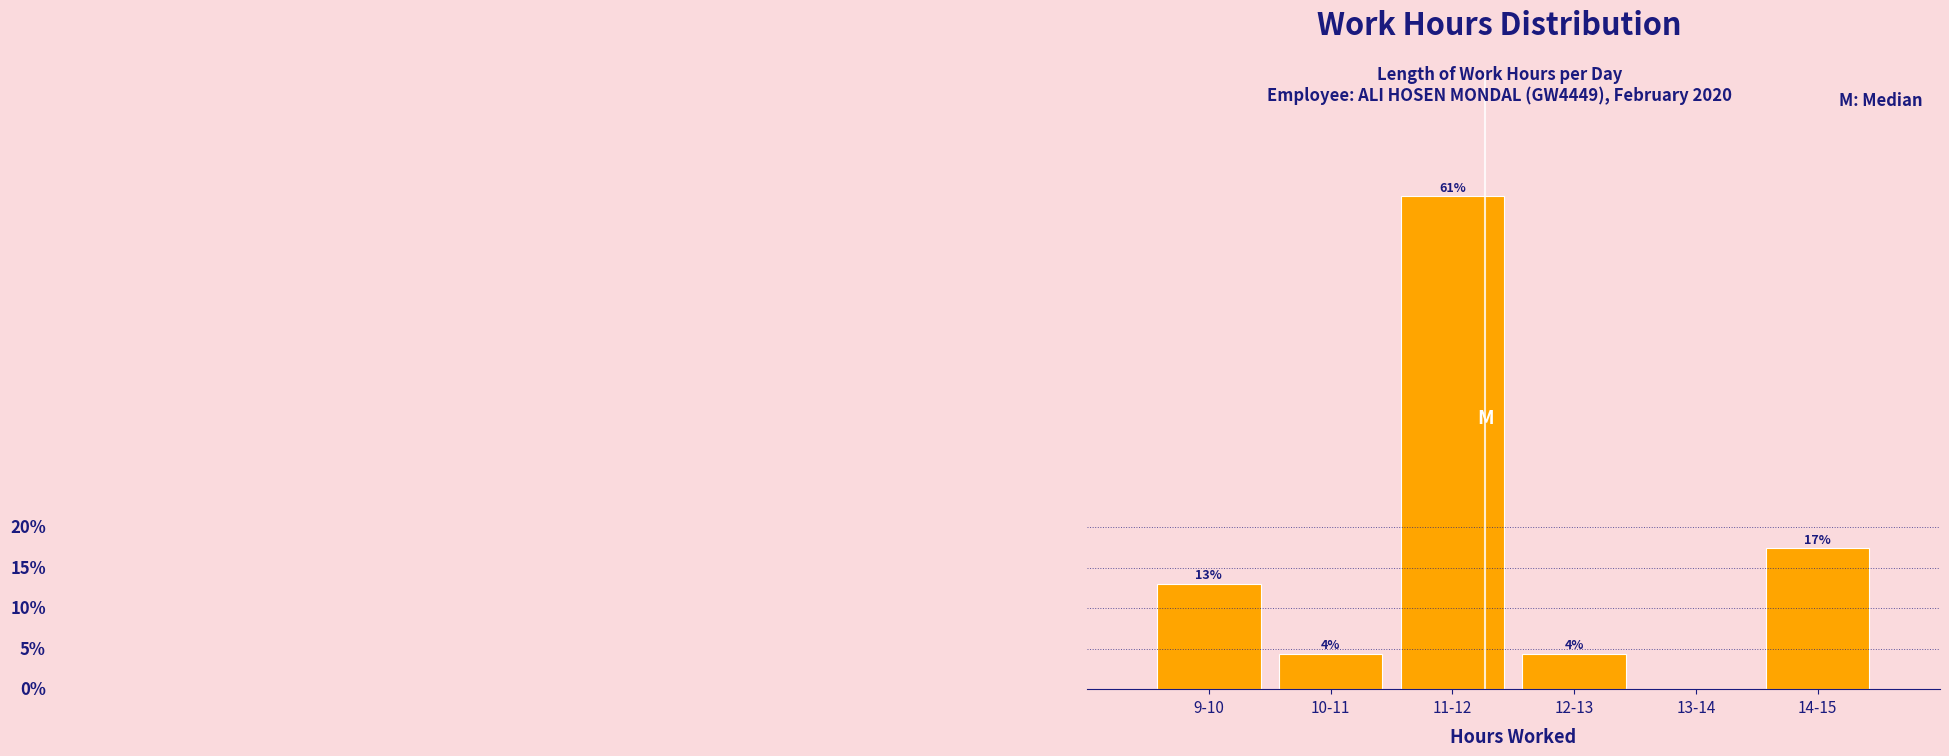

Are the bars horizontal?

No